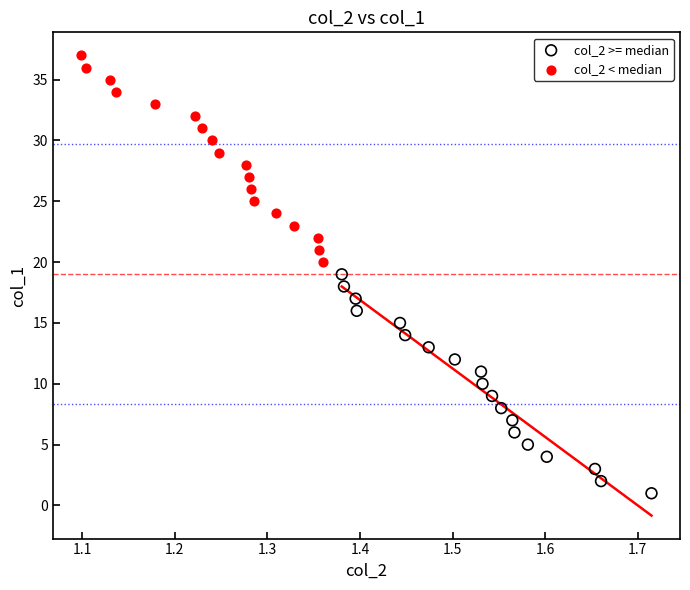

Which series reaches the maximum Y coordinate?

col_2 < median